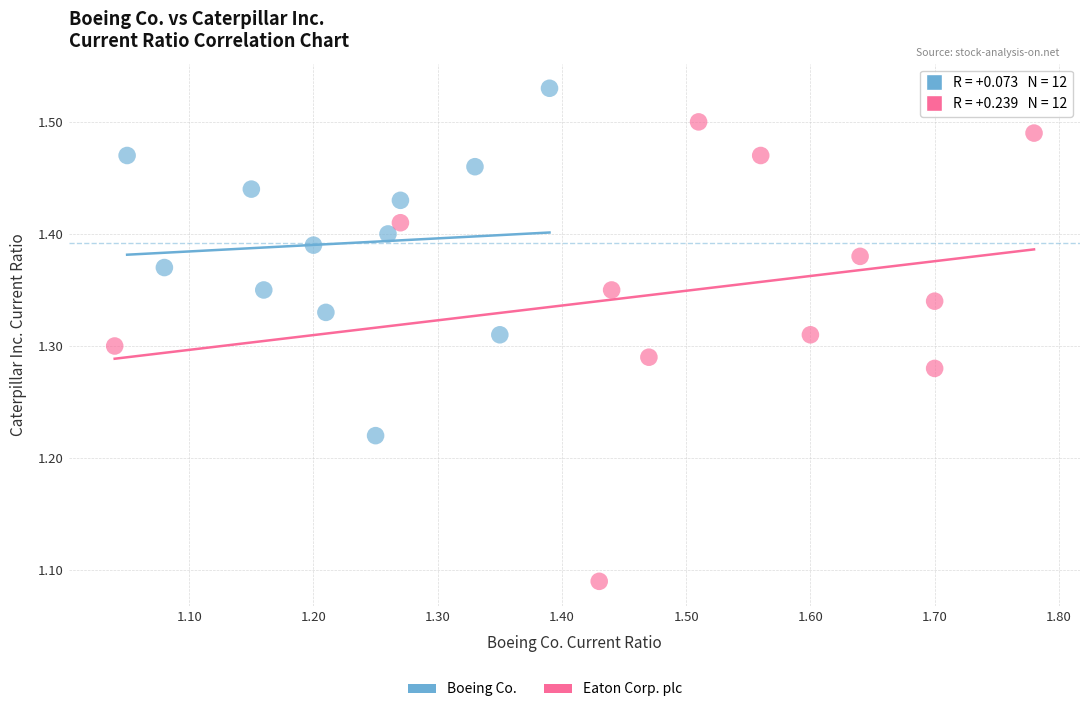

Which series has the widest spread of Y values?

Eaton Corp. plc